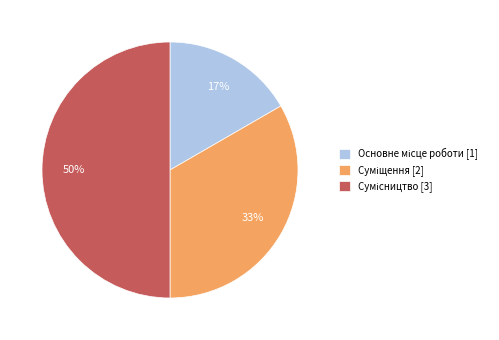

Count the number of slices in the pie.

3